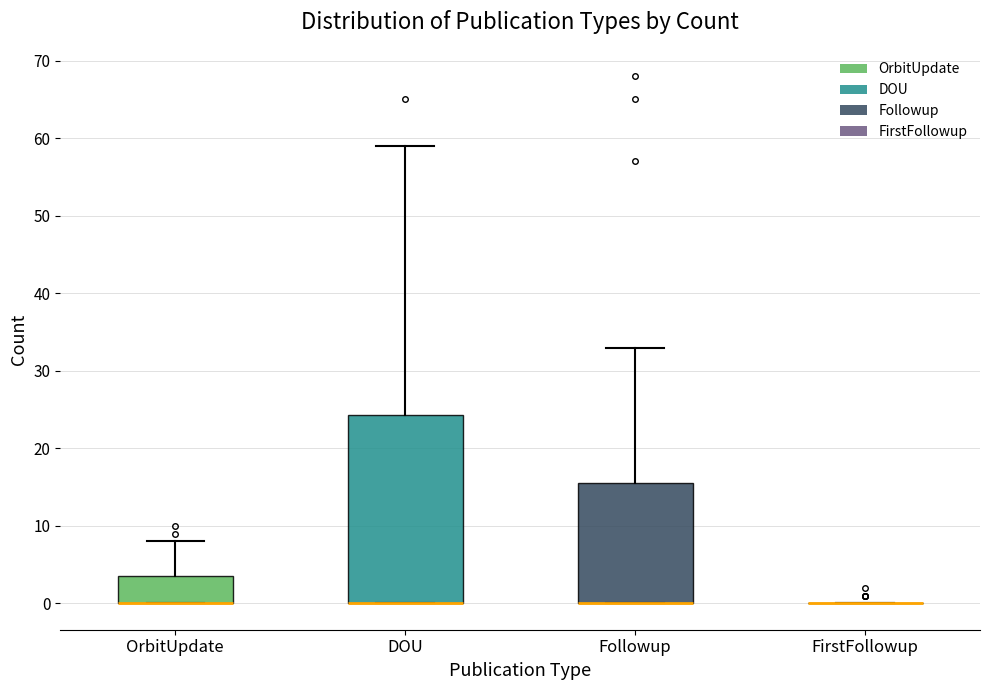

Where does the upper whisker of the box for Followup end on the y-axis? The values are not printed on the chart, so give them approximately, as read against the axis.

33